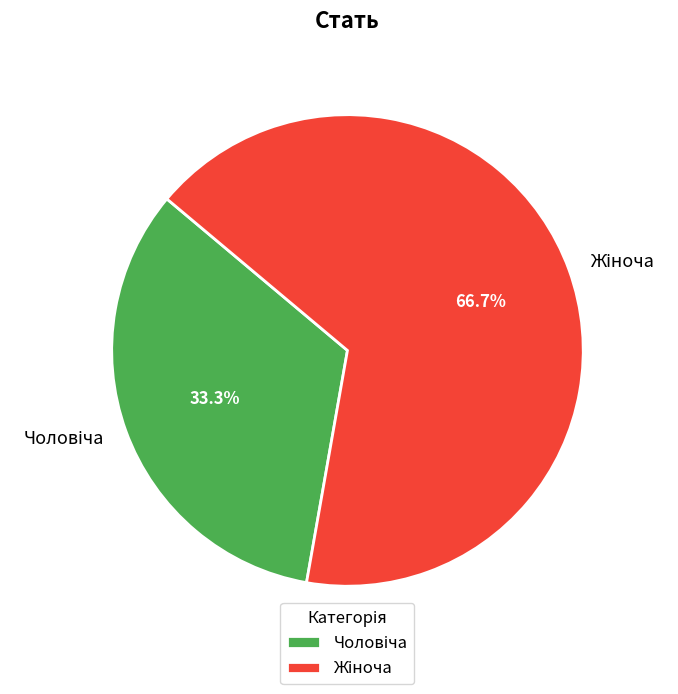

Is there any slice that represents more than half of the pie?

Yes